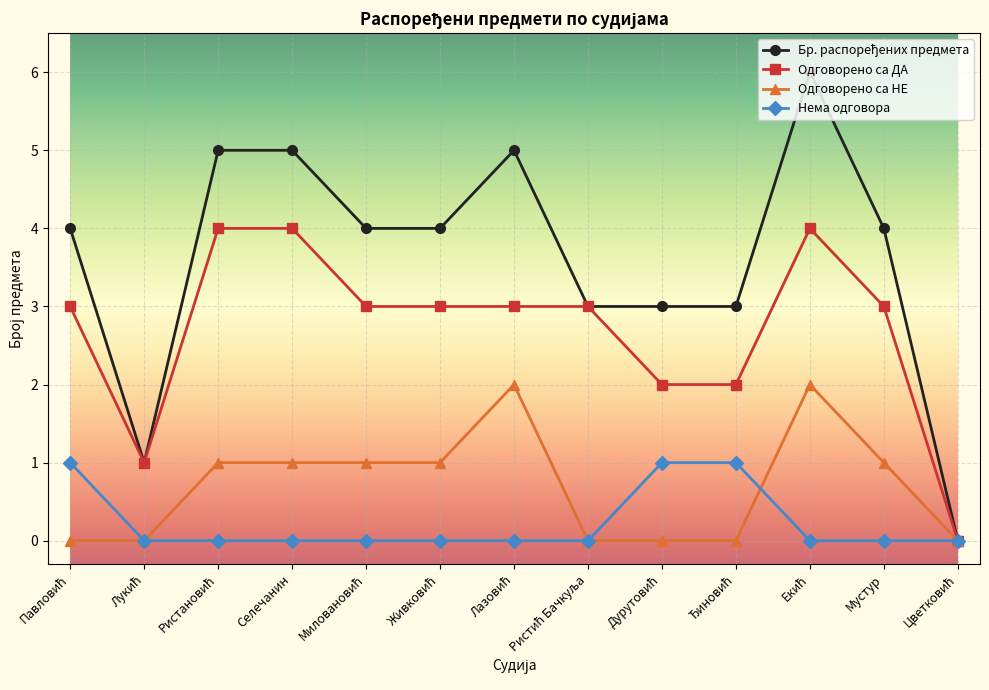

True or false: Одговорено са НЕ has more than 0 points higher than both neighbors.

True